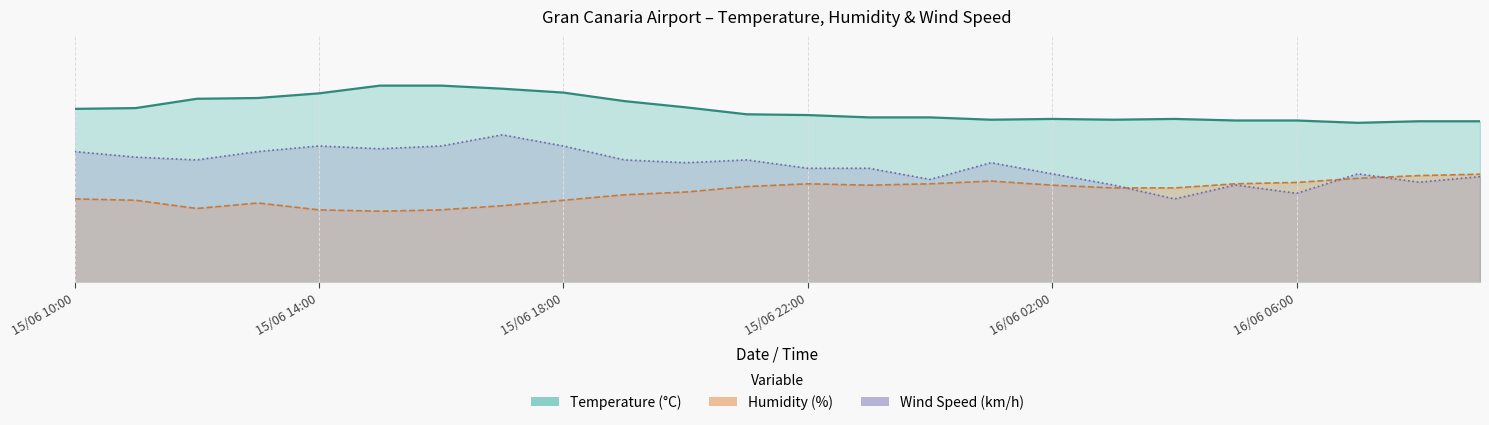

Count the number of data series in this chart.

3